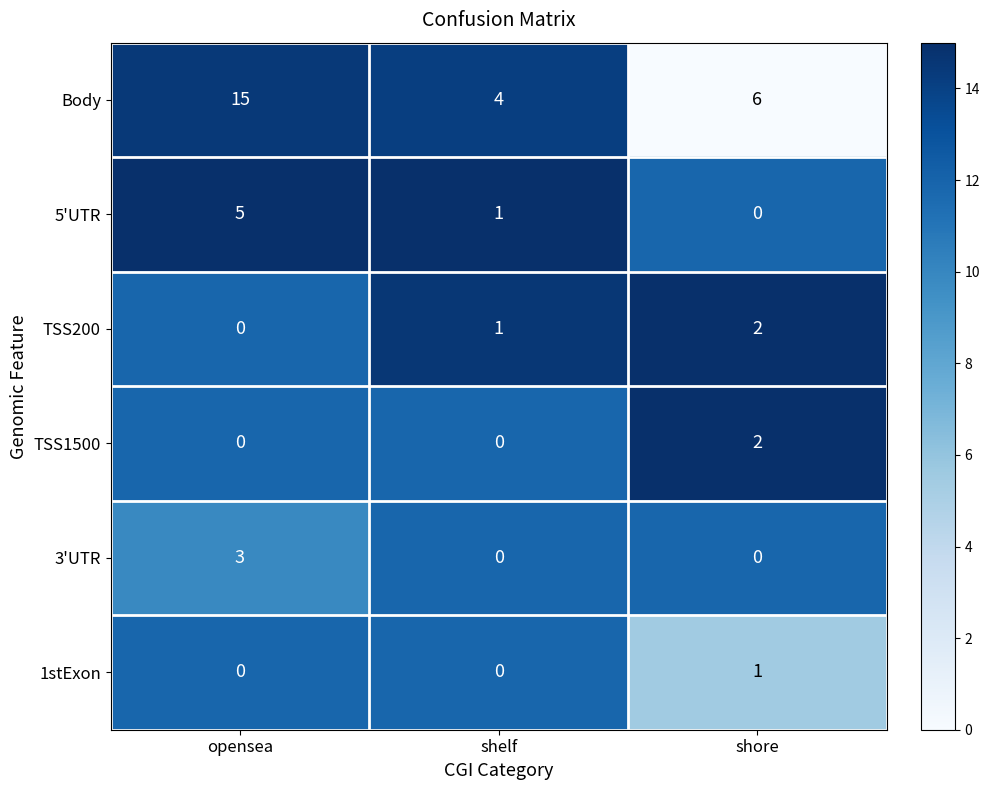

What is the difference between the 5'UTR values at opensea and shelf?

4